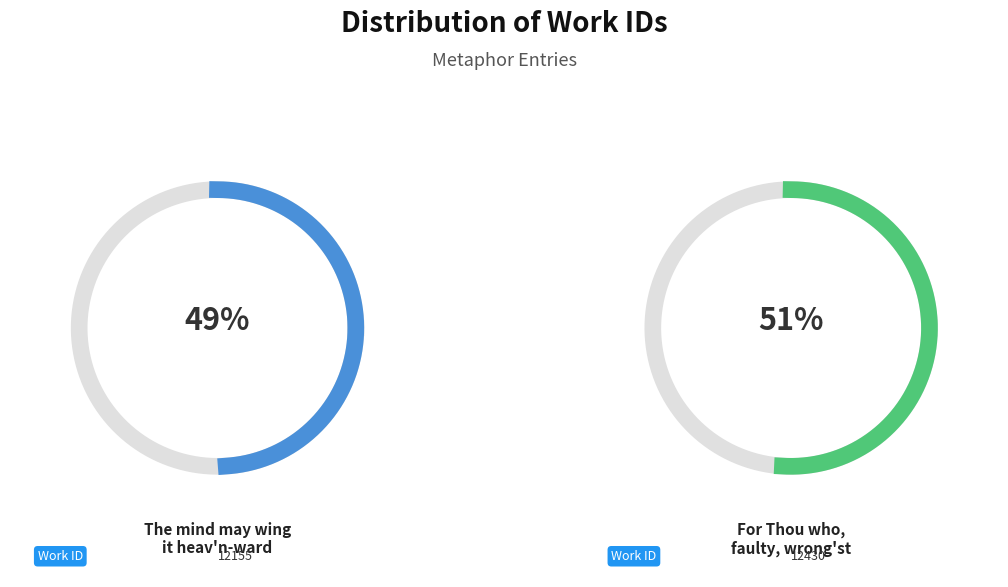

To the nearest percent, what is the difference between the The mind may wing it heav'n-ward and For Thou who, faulty, wrong'st another slice percentages?

1%